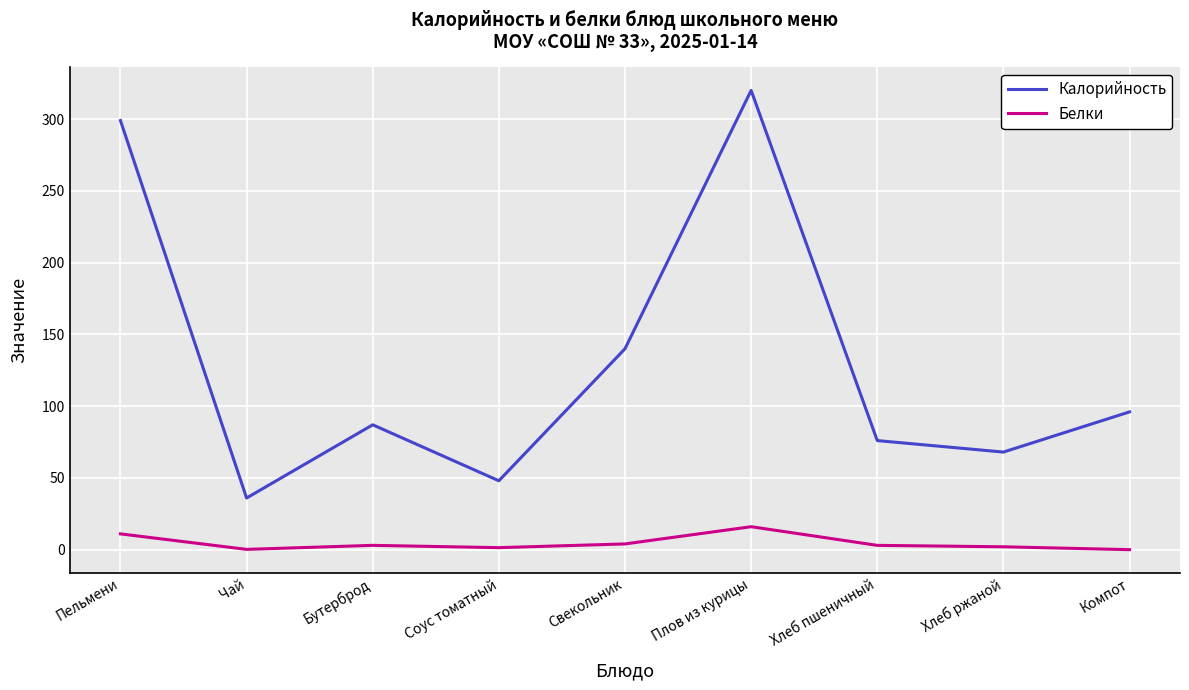

List the series in order of their overall mean, highest first.

Калорийность, Белки